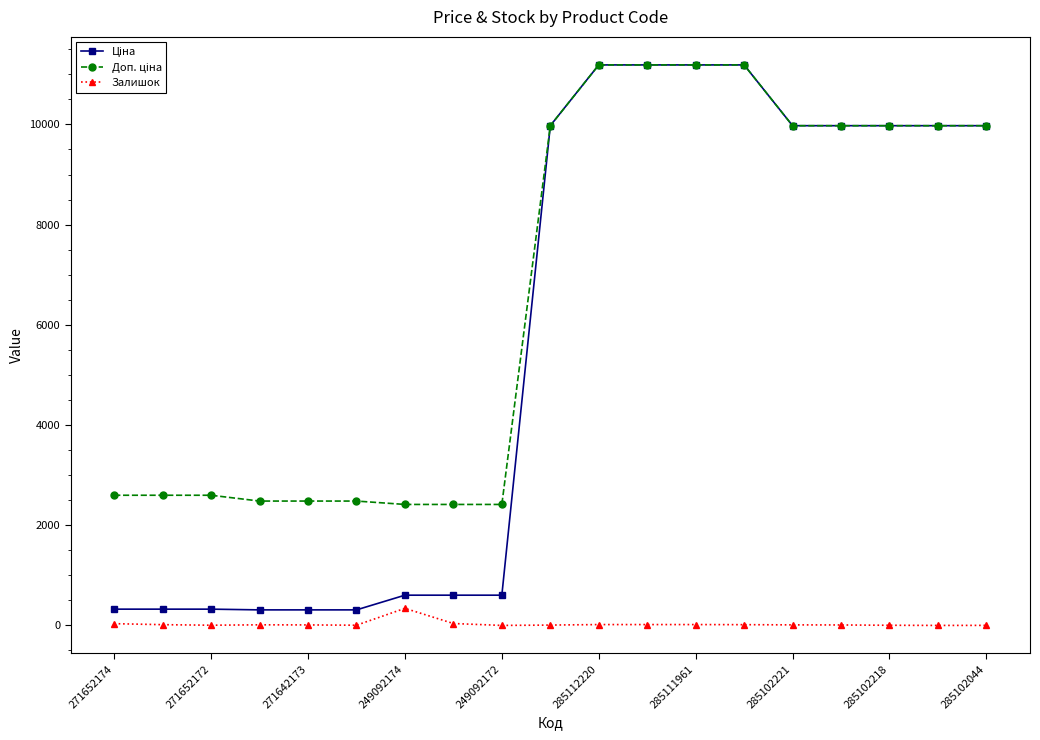

At how many categories does at least one series exceed 2258?

19